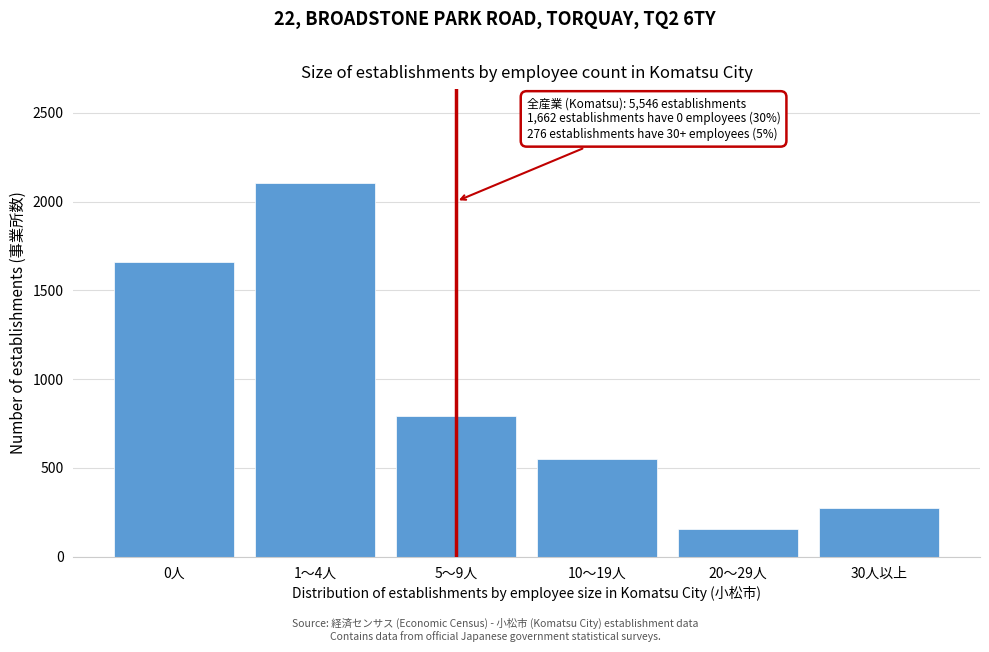

Reading left to right, extract all data points from this chart.

1662	2107	794	549	158	276